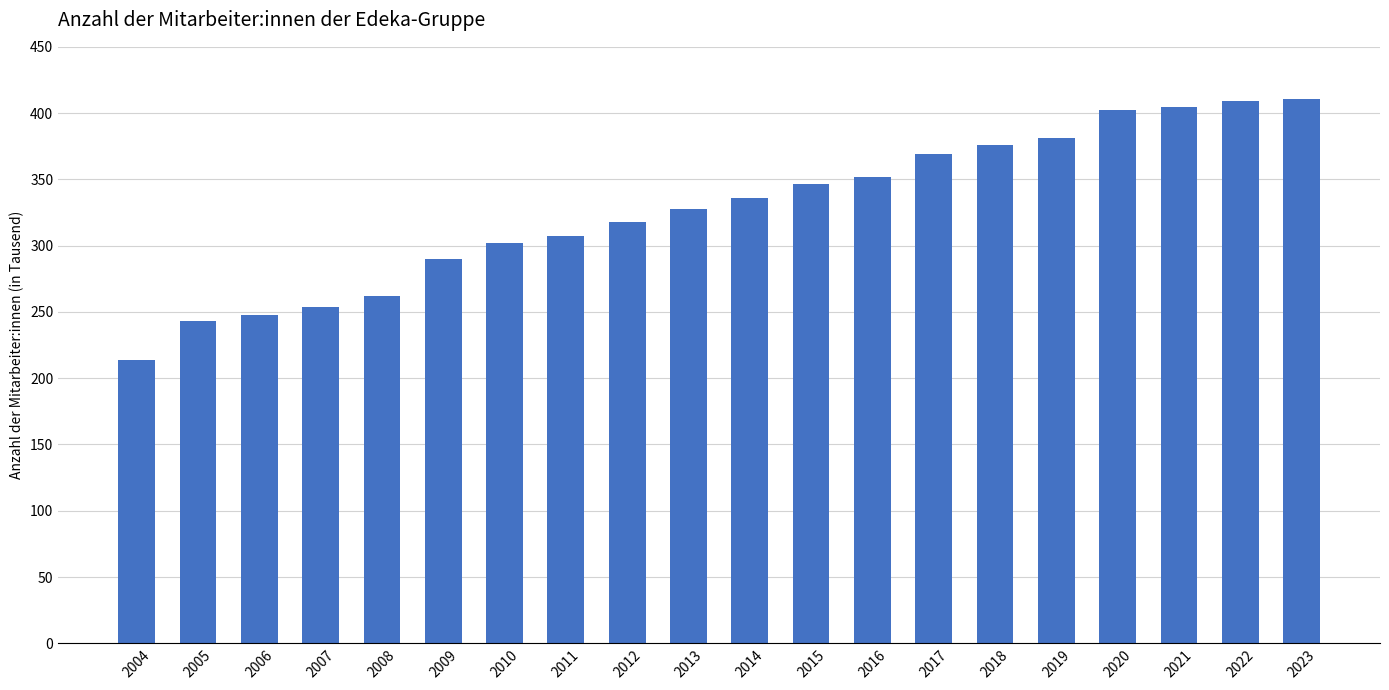

What is the value of the 1st bar from the left?

213.5